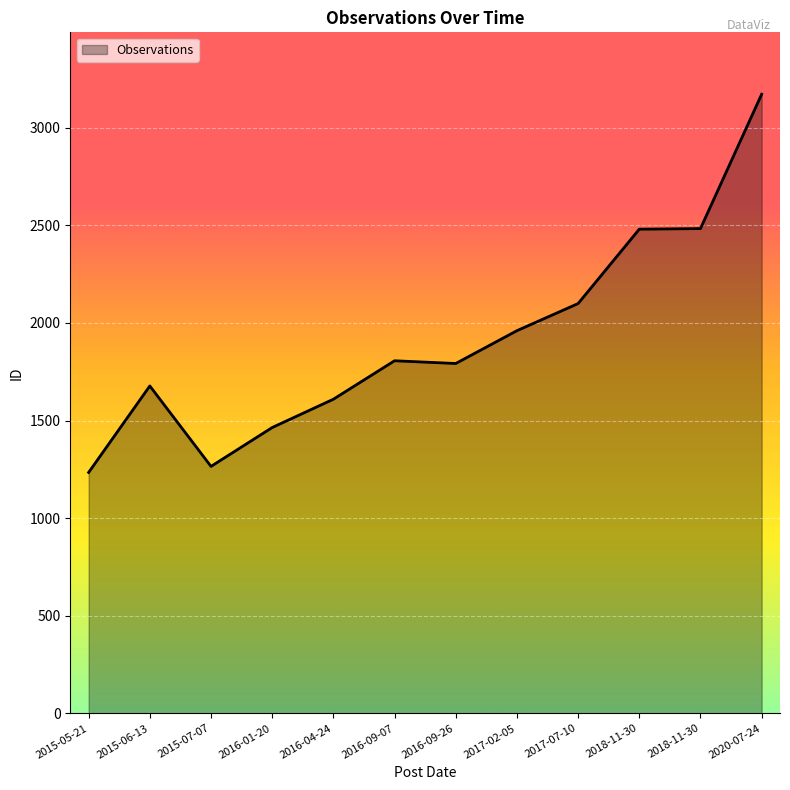

Which has a higher value, 2015-07-07 or 2017-02-05?

2017-02-05